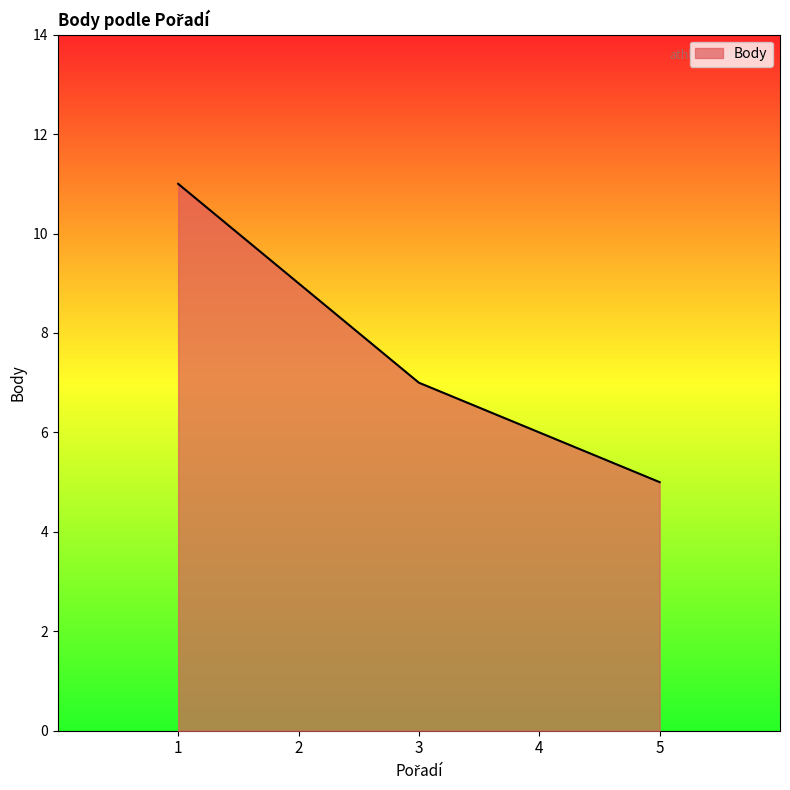

How many lines are shown in the chart?

1